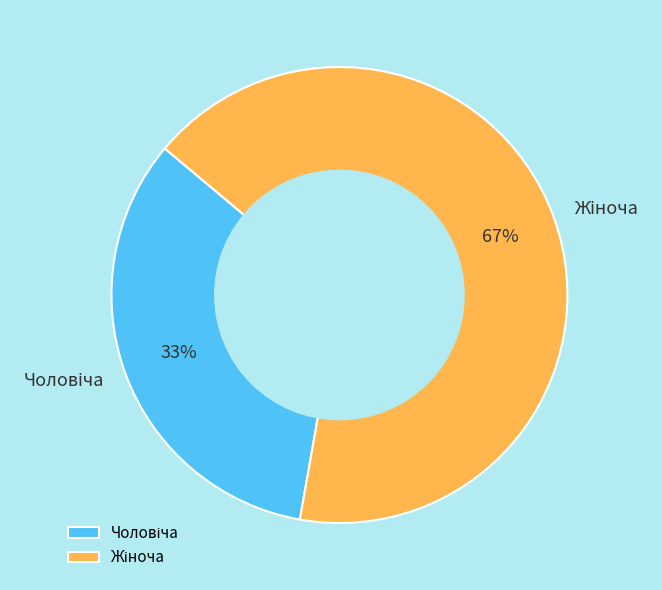

Does any single category account for the majority?

Yes